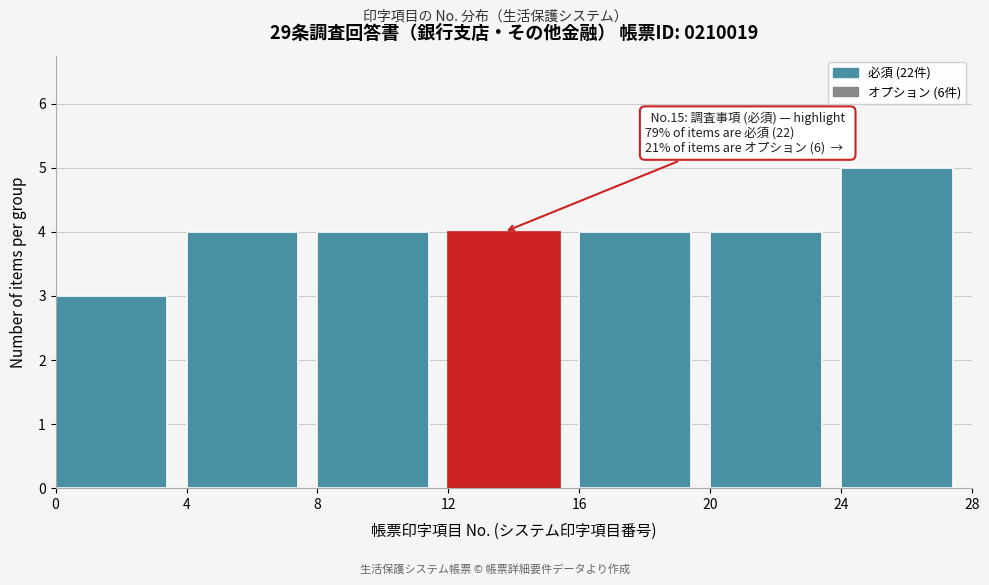

Which range on the x-axis has the tallest bar?

24 to 28